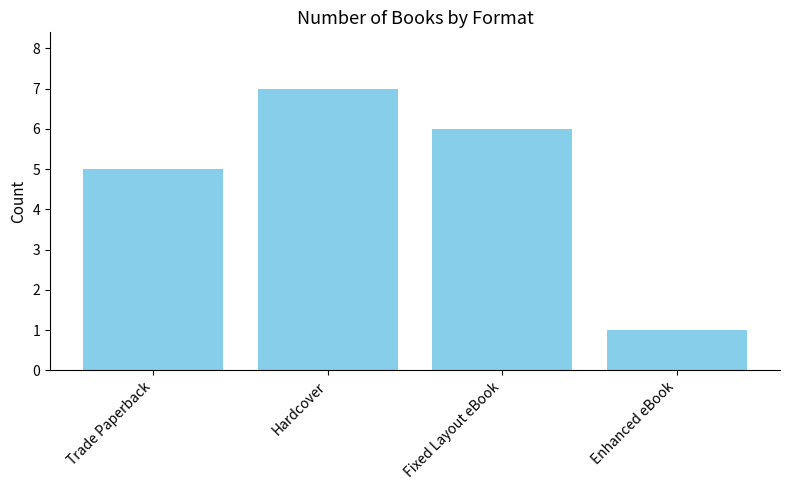

How many distinct data groups are displayed?

1